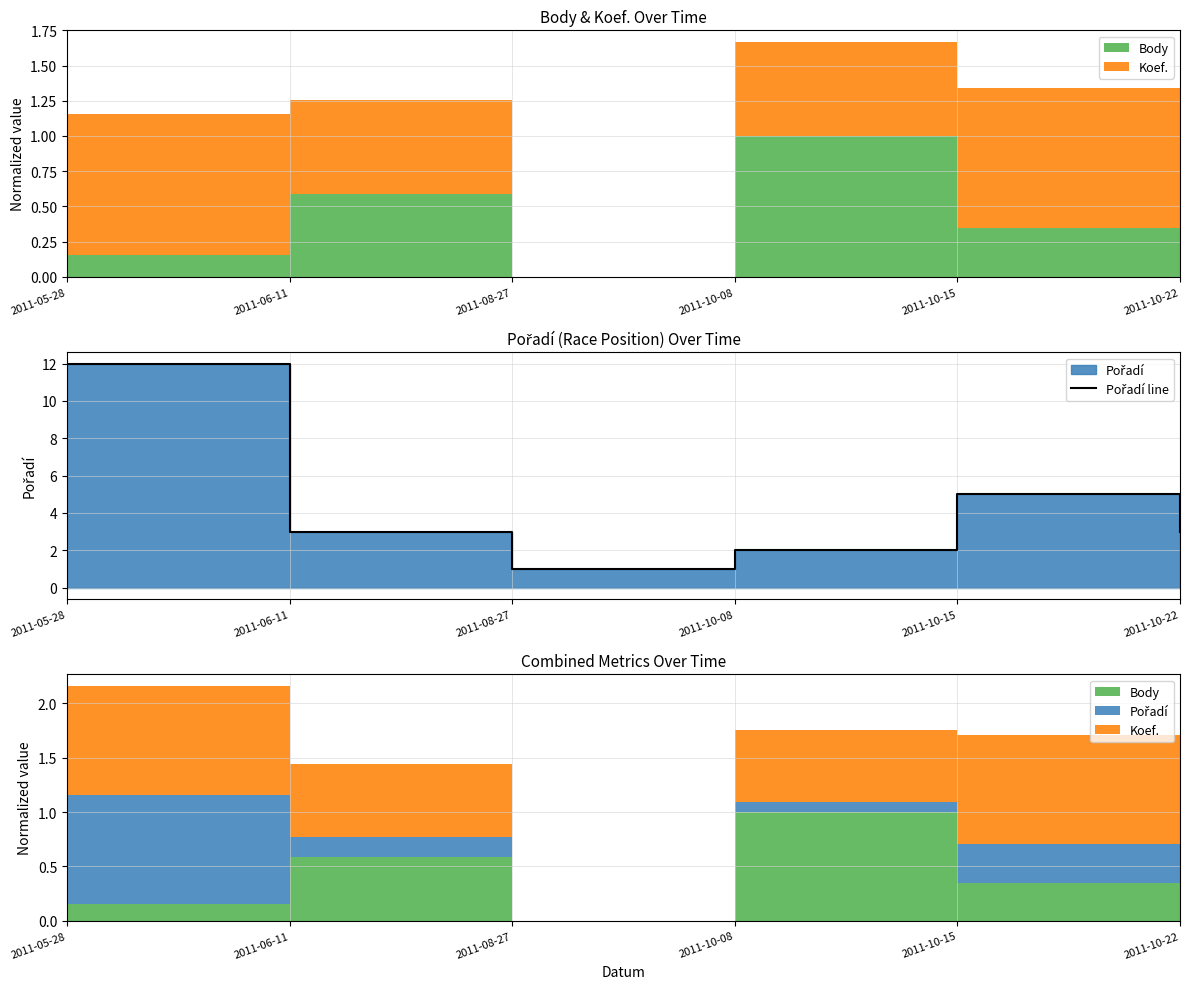

What is the label of the 1st point from the left?

2011-05-28